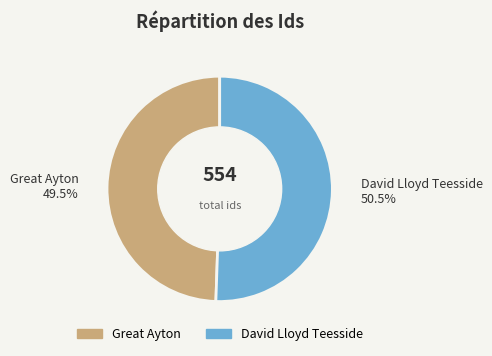

Is it true that Great Ayton is 43% of the pie?

False